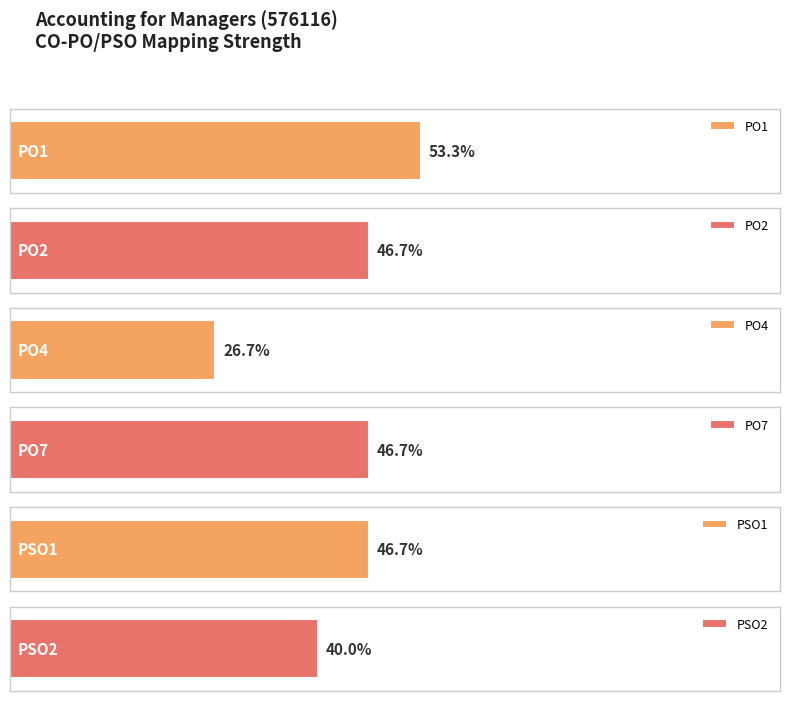

The value of PSO2 at CO5 is 0. True or false?

True